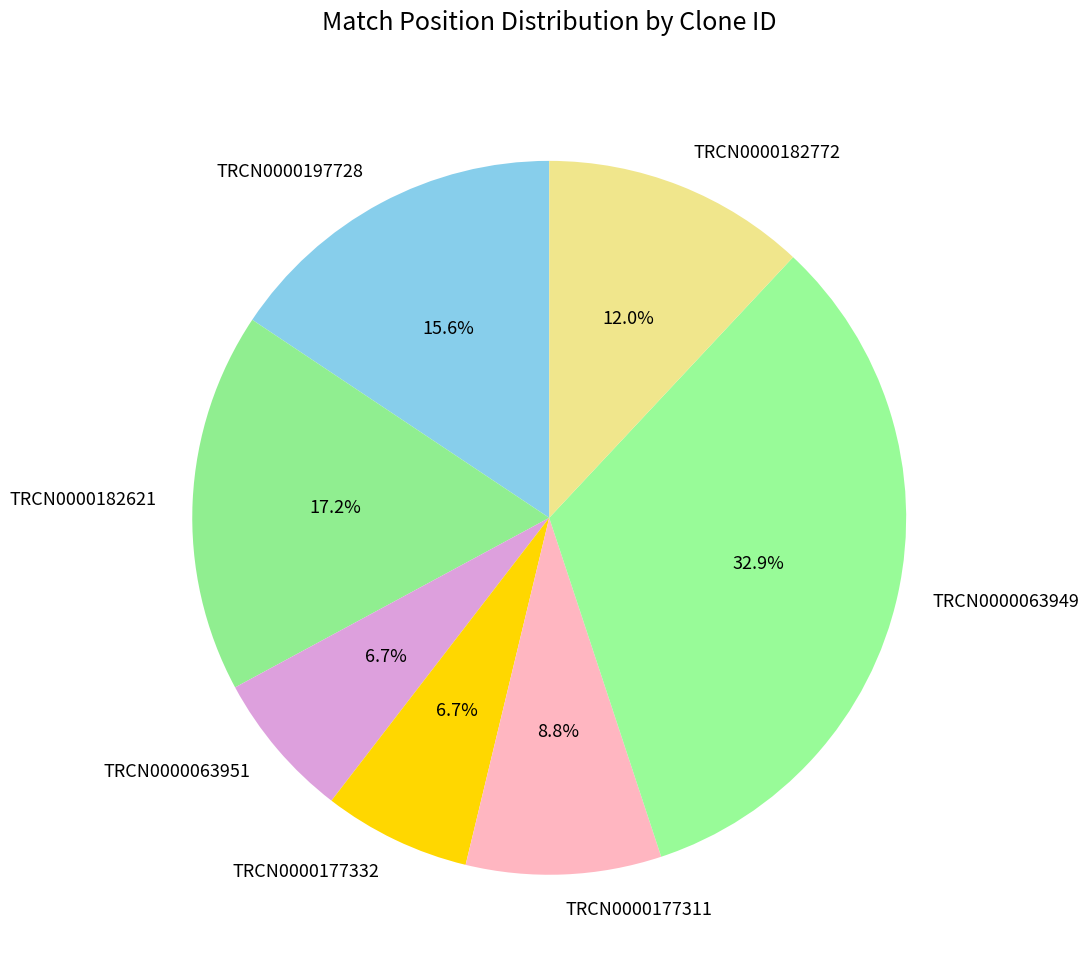

To the nearest percent, what is the difference between the largest and smallest slice percentages?

26%